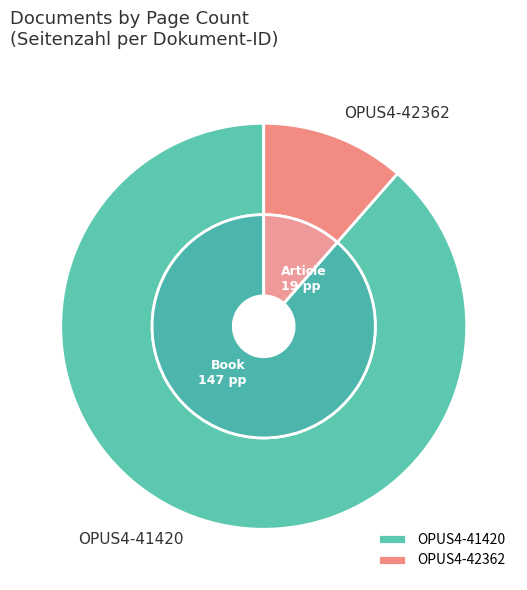

To the nearest percent, what percentage of the pie is OPUS4-42362?

11%